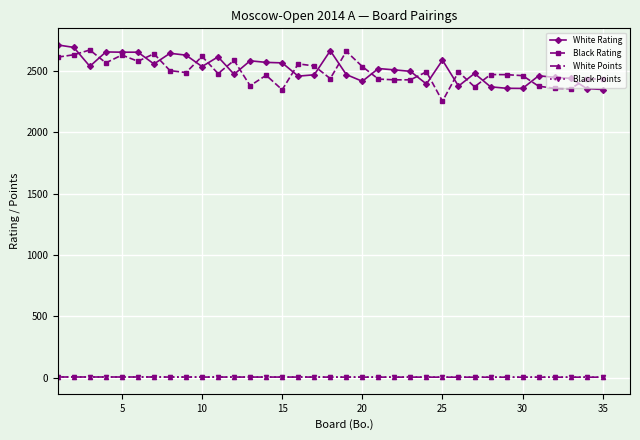

What is the value of the Black Rating point at the 30th from the left?

2460.0